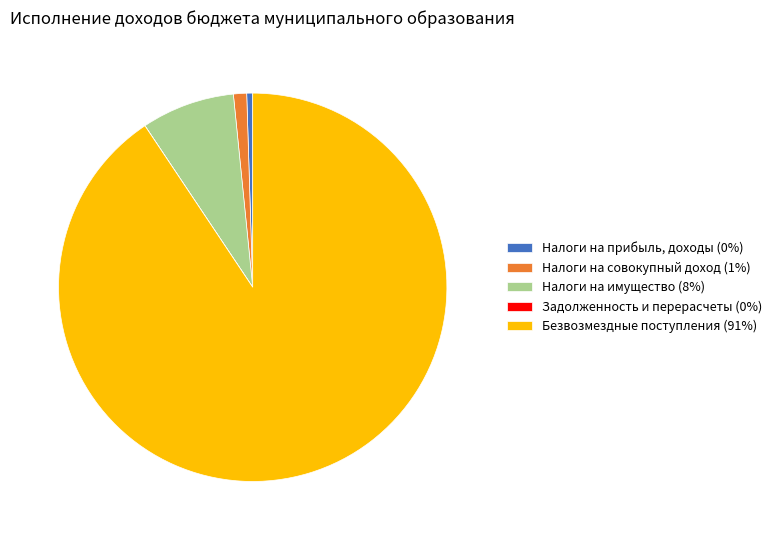

Do Налоги на имущество (8%) and Безвозмездные поступления (91%) together represent more than half of the pie?

Yes